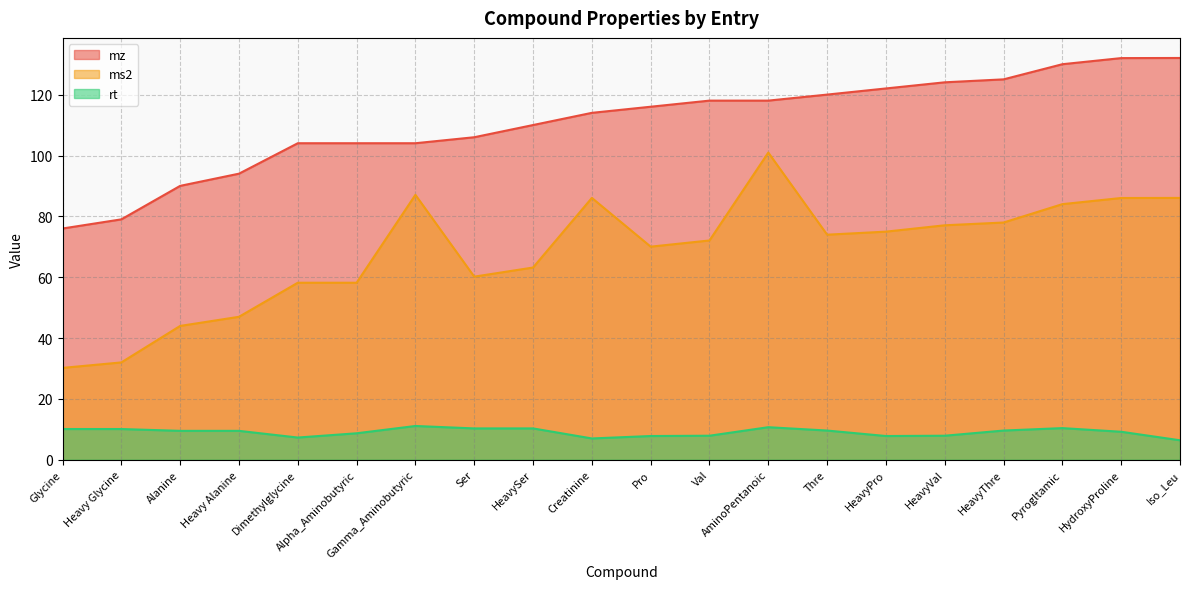

The value of rt at AminoPentanoic is 6.5. True or false?

False